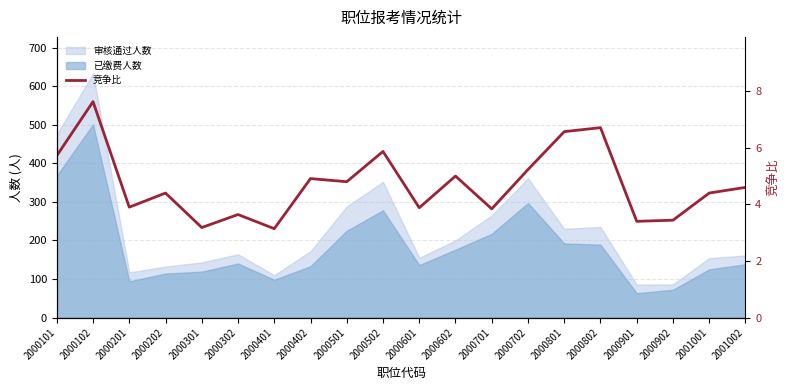

Reading left to right, extract all data points from this chart.

2000101=5.7	2000102=7.6	2000201=3.9	2000202=4.4	2000301=3.2	2000302=3.6	2000401=3.1	2000402=4.9	2000501=4.8	2000502=5.9	2000601=3.9	2000602=5.0	2000701=3.8	2000702=5.2	2000801=6.6	2000802=6.7	2000901=3.4	2000902=3.4	2001001=4.4	2001002=4.6